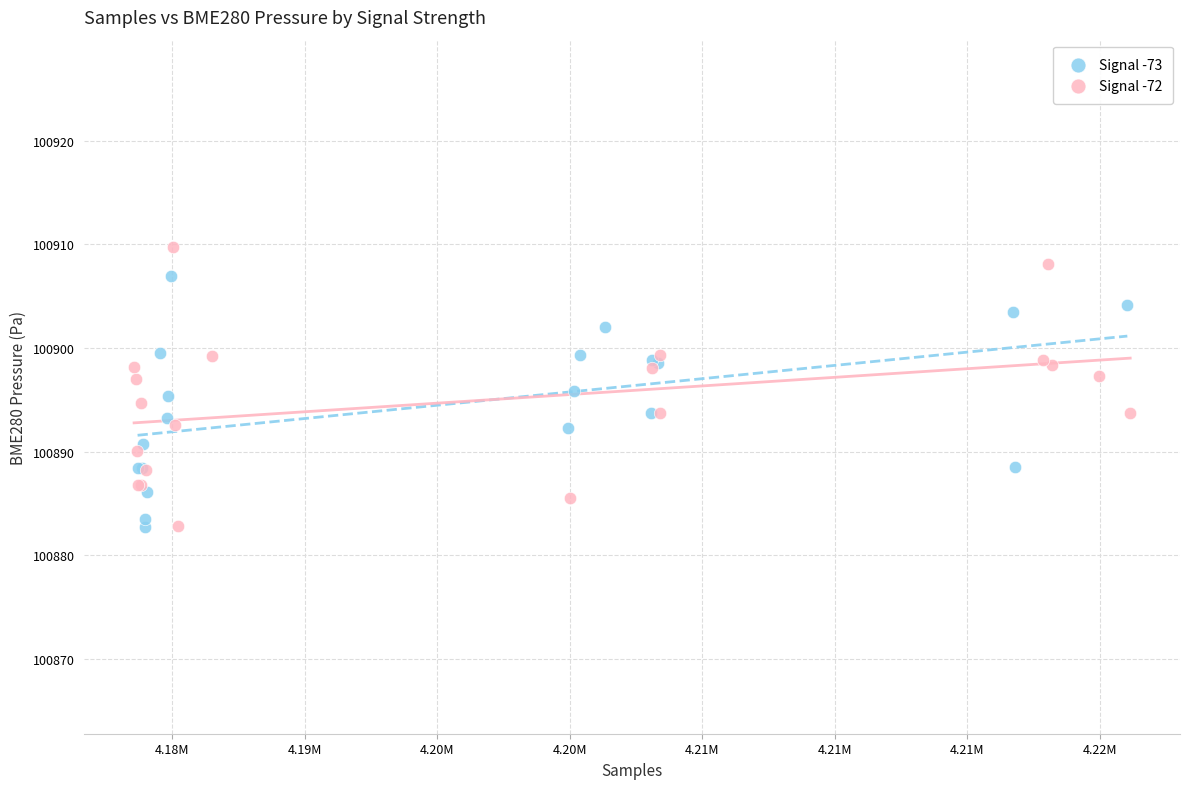

Which series contains the highest Y value?

Signal -72